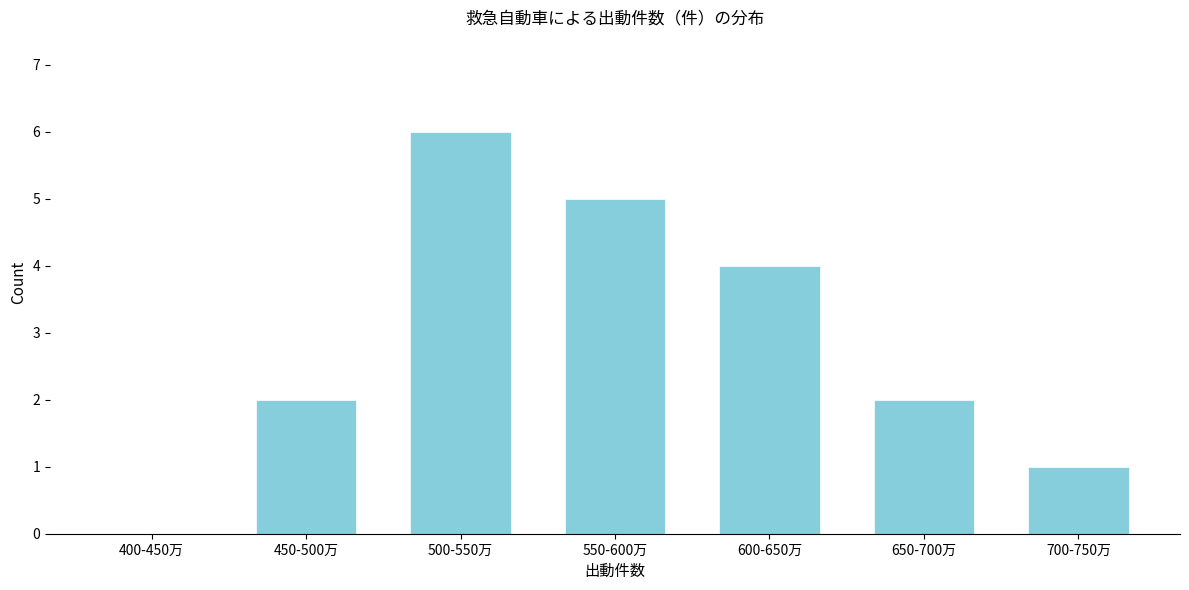

Reading left to right, transcribe all the data shown in this chart.

400-450万=0	450-500万=2	500-550万=6	550-600万=5	600-650万=4	650-700万=2	700-750万=1